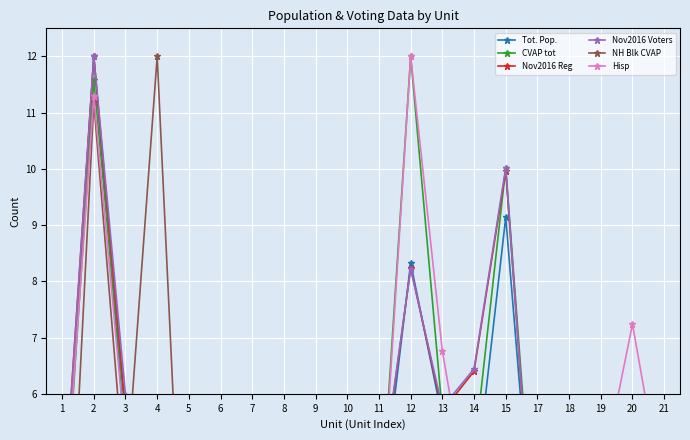

After their last crossing, which series has the higher values: Nov2016 Voters or CVAP tot?

CVAP tot